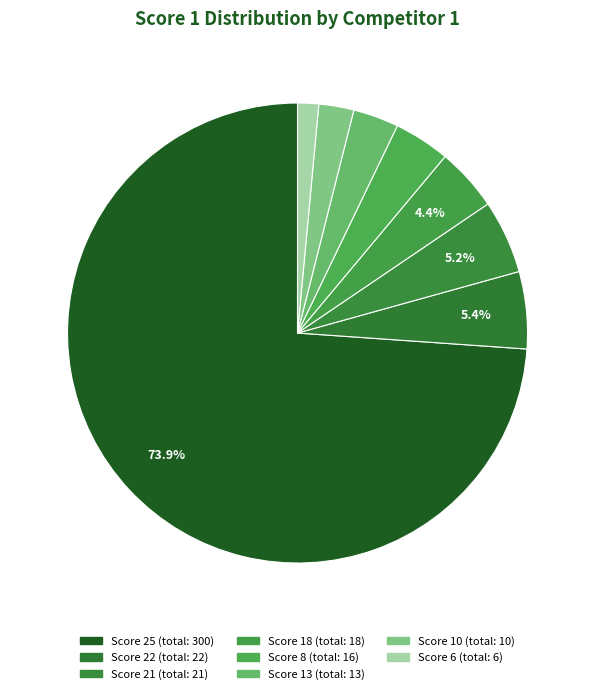

How many slices are in this pie chart?

8